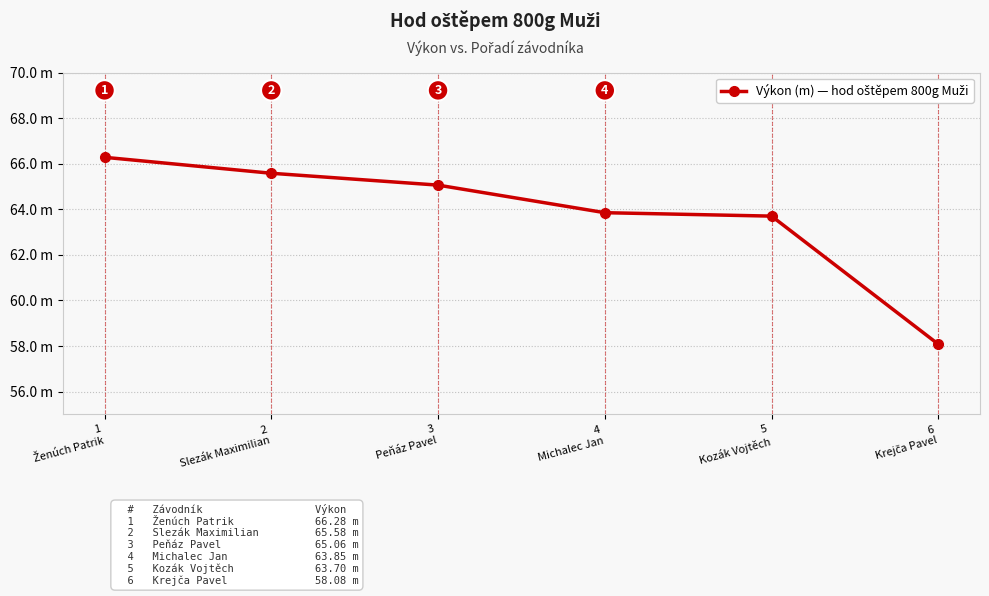

Rank the categories by value from lowest to highest.

6
Krejča Pavel, 5
Kozák Vojtěch, 4
Michalec Jan, 3
Peňáz Pavel, 2
Slezák Maximilian, 1
Ženúch Patrik